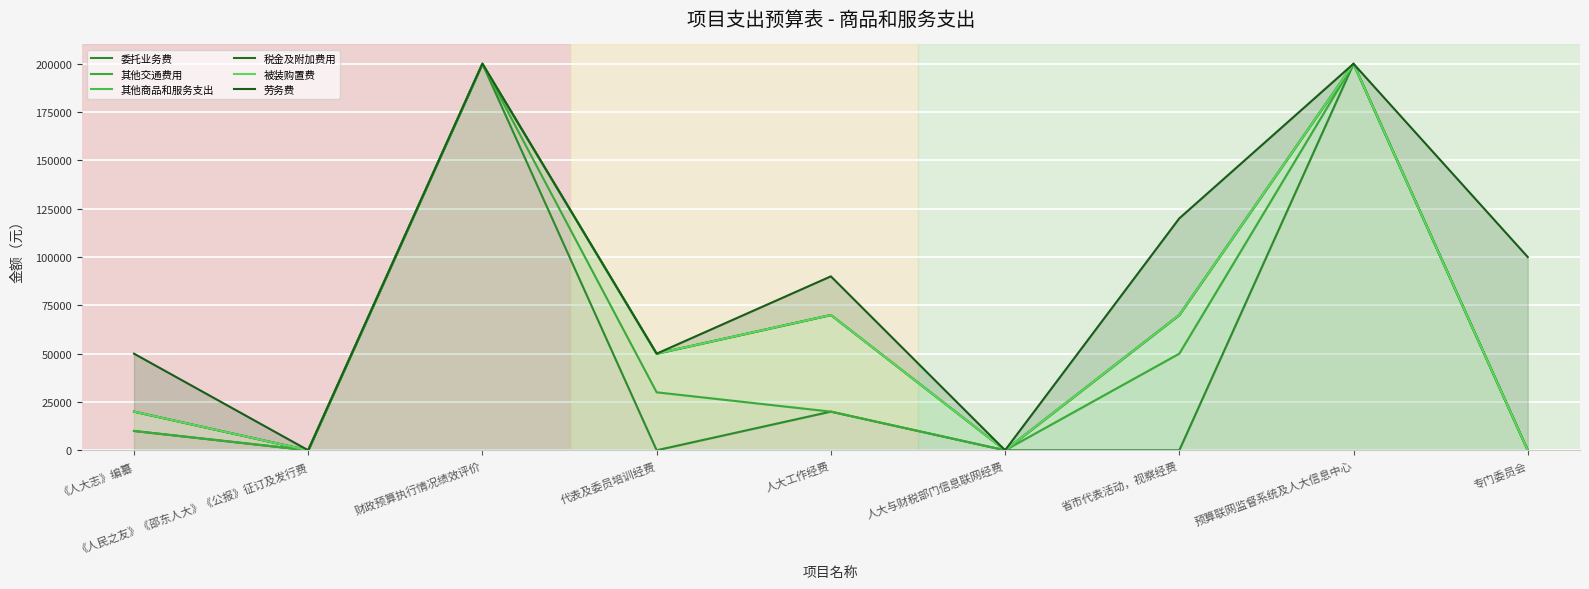

Rank the series at 人大工作经费 from highest to lowest value.

劳务费, 其他商品和服务支出, 税金及附加费用, 被装购置费, 委托业务费, 其他交通费用